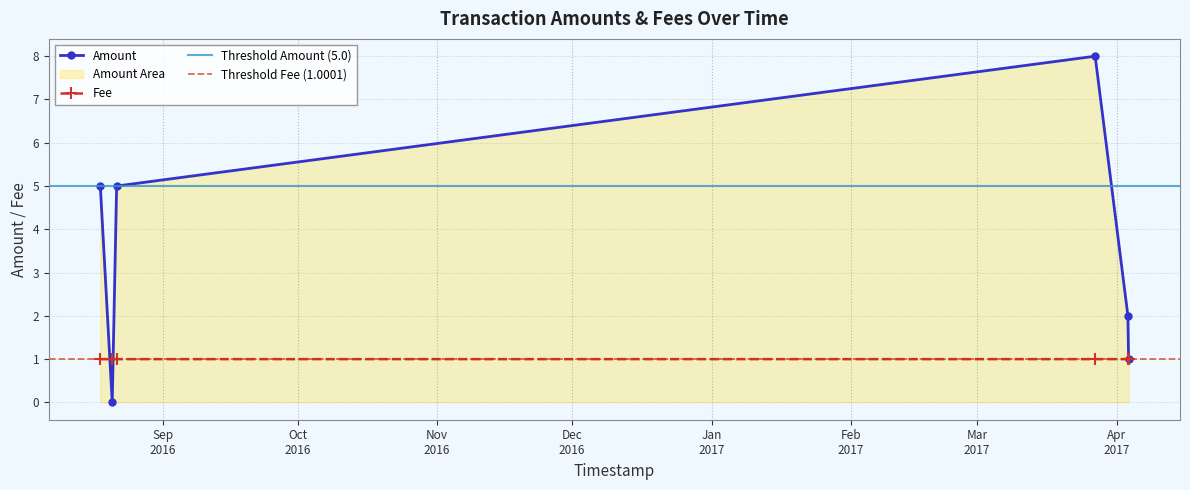

Which has a higher value, 2016-08-18 04:17:41 or 2017-04-03 12:39:37?

2016-08-18 04:17:41